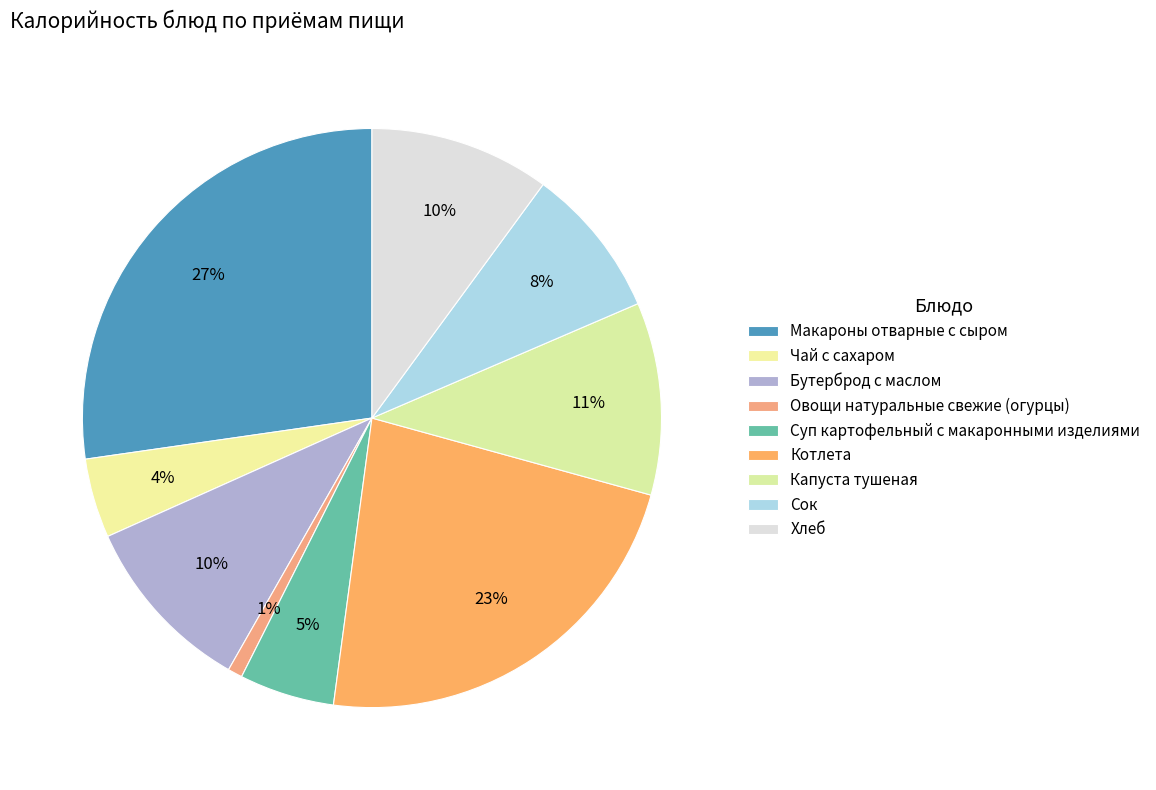

How many segments does this pie chart have?

9